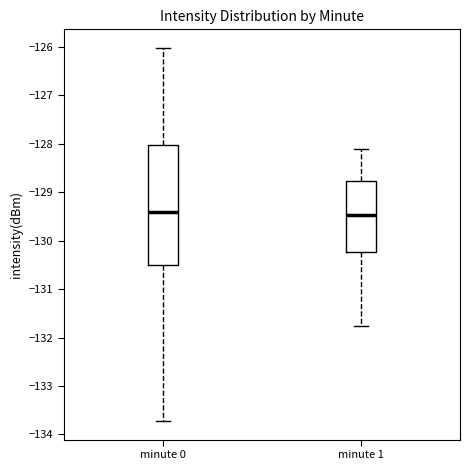

Where does the upper whisker of the box for minute 1 end on the y-axis? The values are not printed on the chart, so give them approximately, as read against the axis.

-128.1